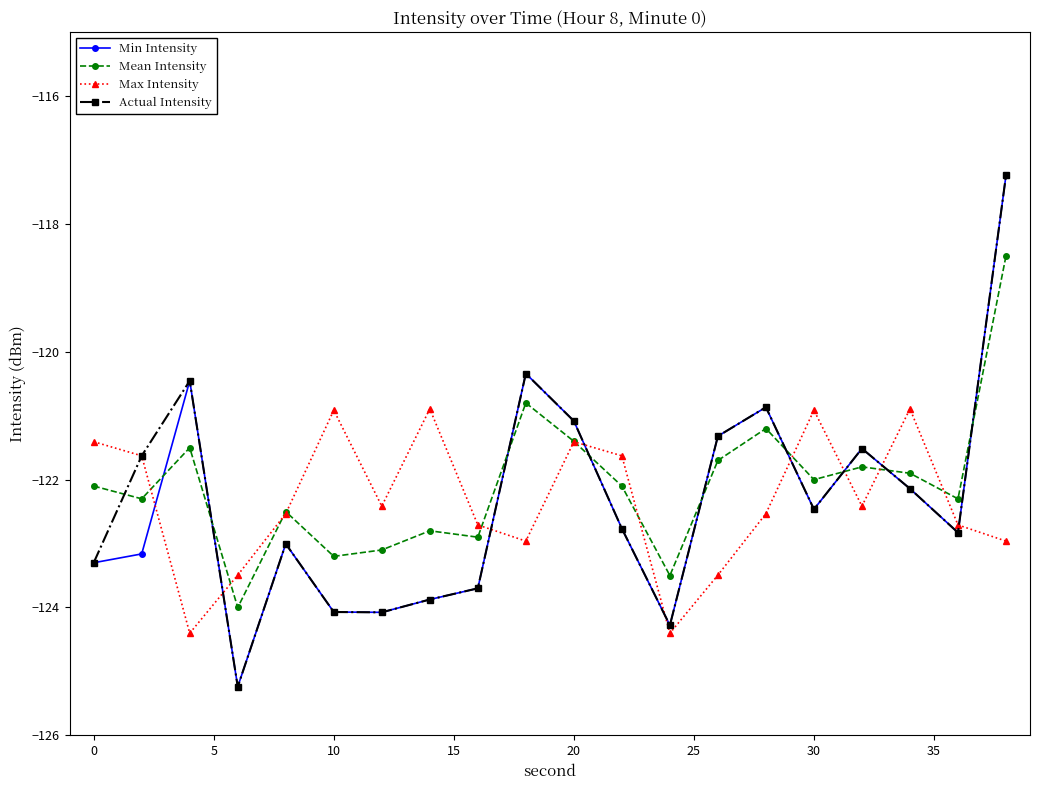

Which series ends up on top after the final intersection of Mean Intensity and Actual Intensity?

Actual Intensity